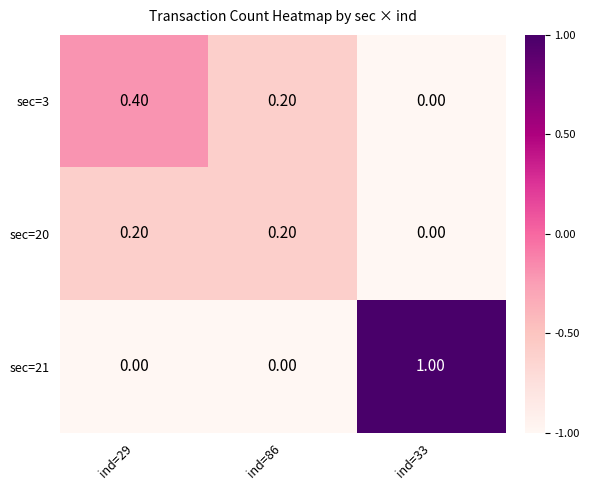

Which label corresponds to the largest value in the chart?

ind=33